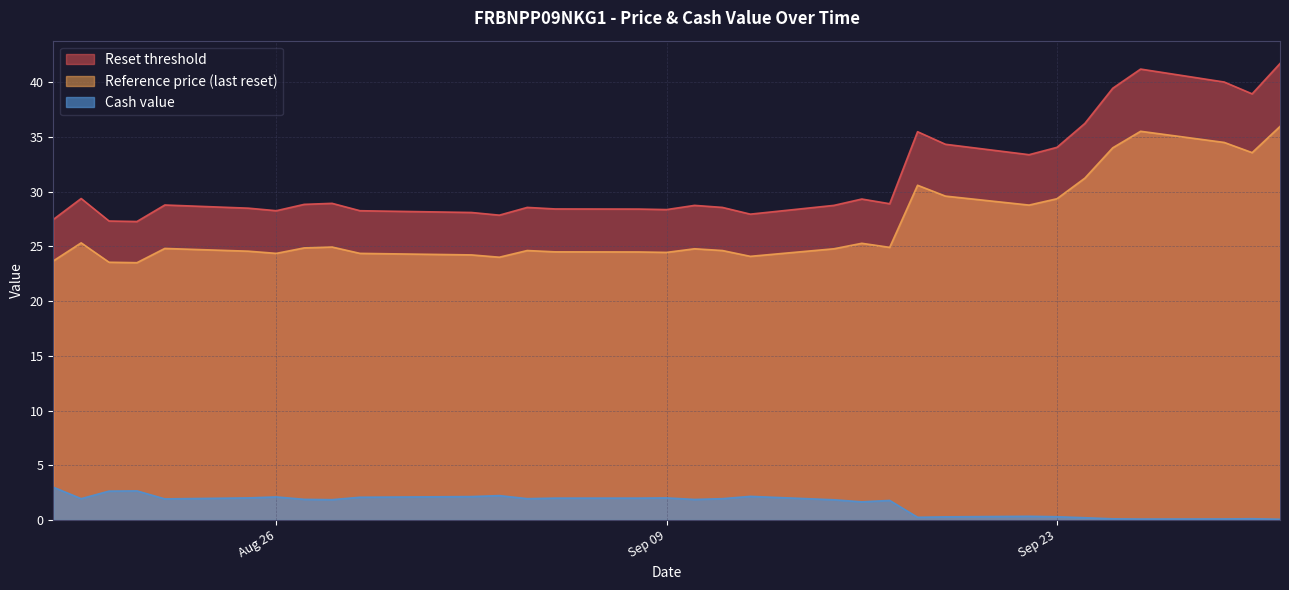

Where is the first local minimum for Reset threshold?

2025-08-21